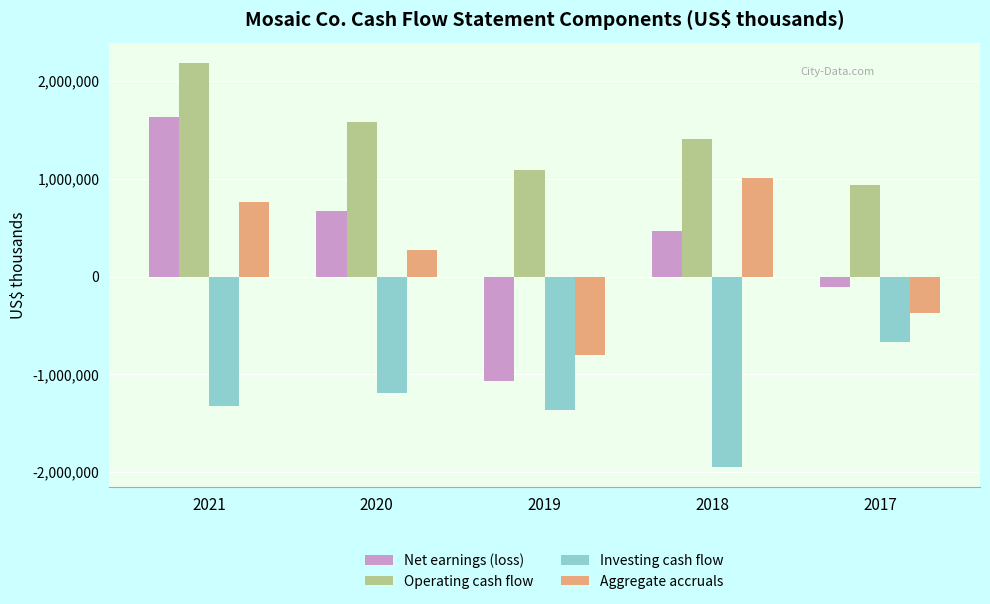

Reading left to right, what are all the values shown in this chart?

Net earnings (loss): 1630600	666100	-1067400	470000	-107200
Operating cash flow: 2187000	1582600	1095400	1409800	935500
Investing cash flow: -1322300	-1189500	-1360900	-1944700	-667800
Aggregate accruals: 765900	273000	-801900	1004900	-374900